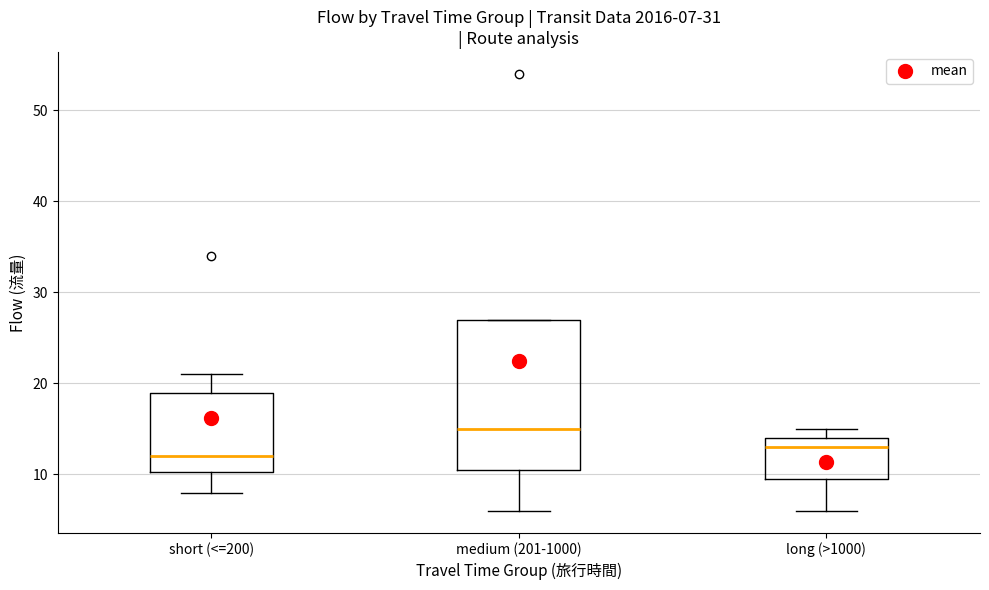

Comparing the boxes themselves (not the whiskers), which one is the tallest?

medium (201-1000)